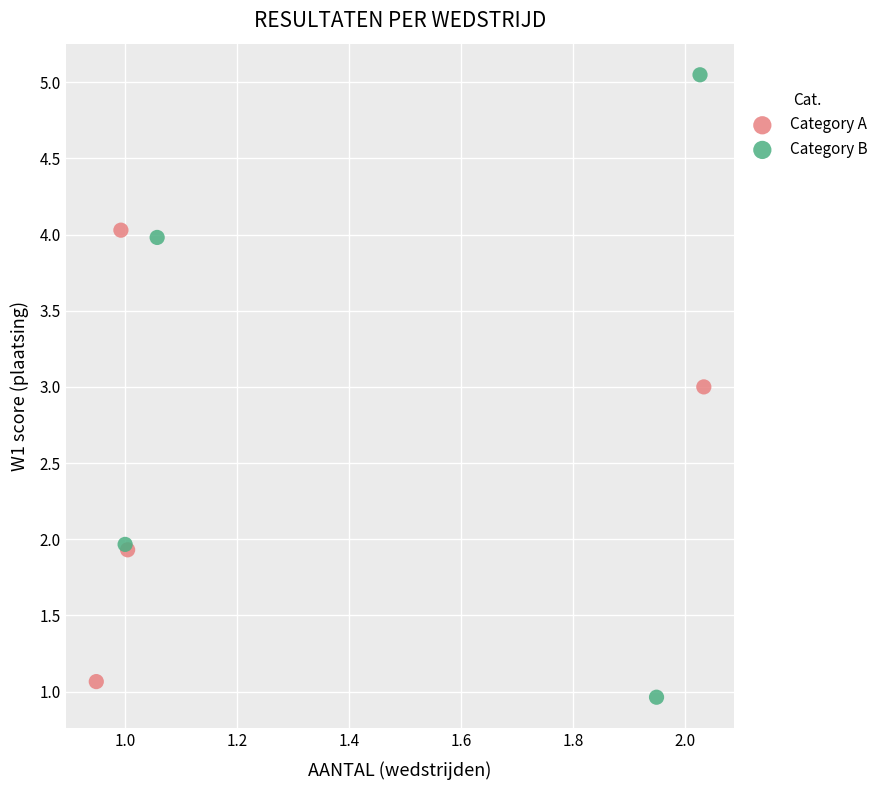

Which series reaches the maximum Y coordinate?

Category B